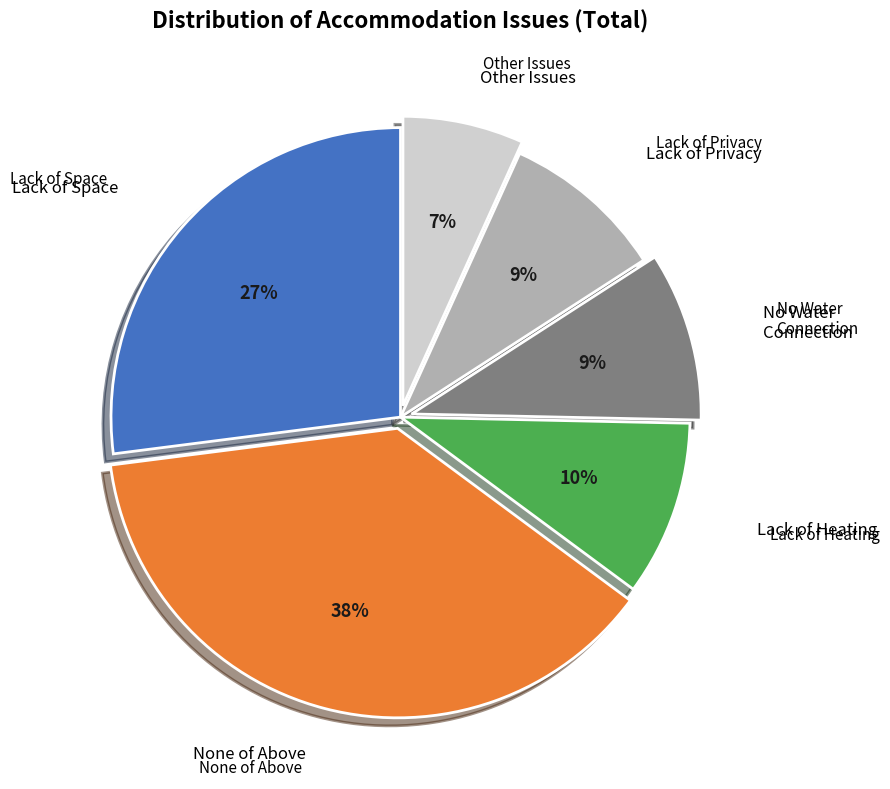

To the nearest percent, what is the difference between the largest and smallest slice percentages?

31%